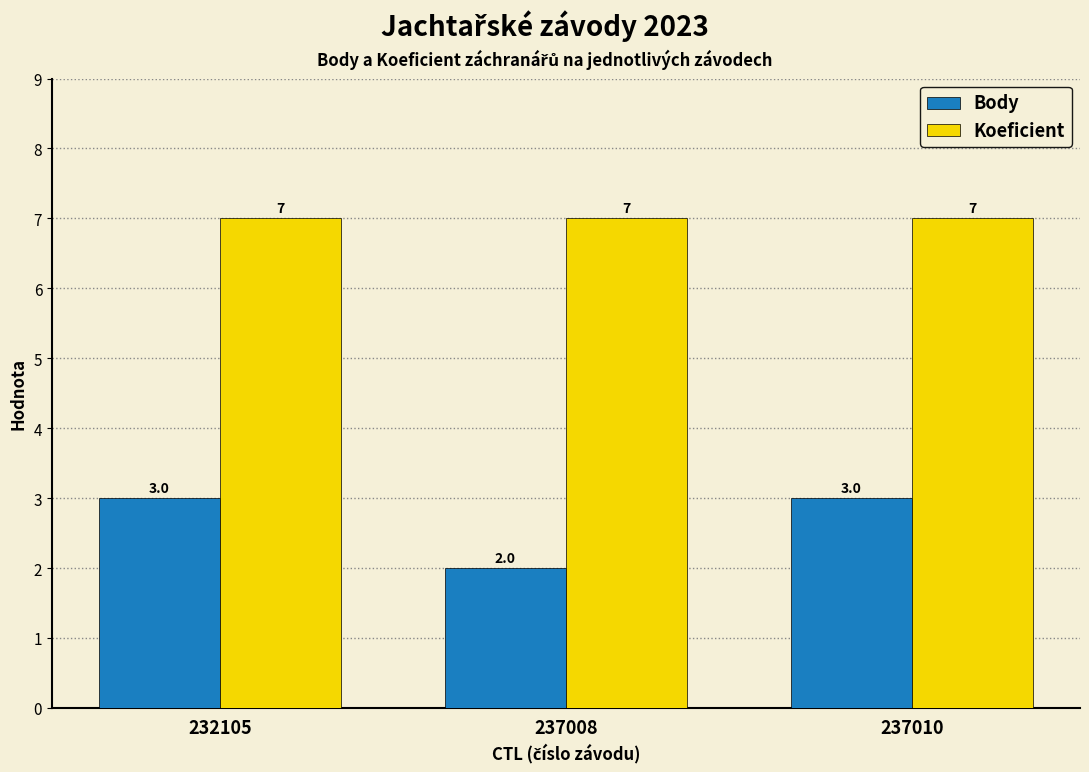

At 232105, list the series in order from largest to smallest.

Koeficient, Body